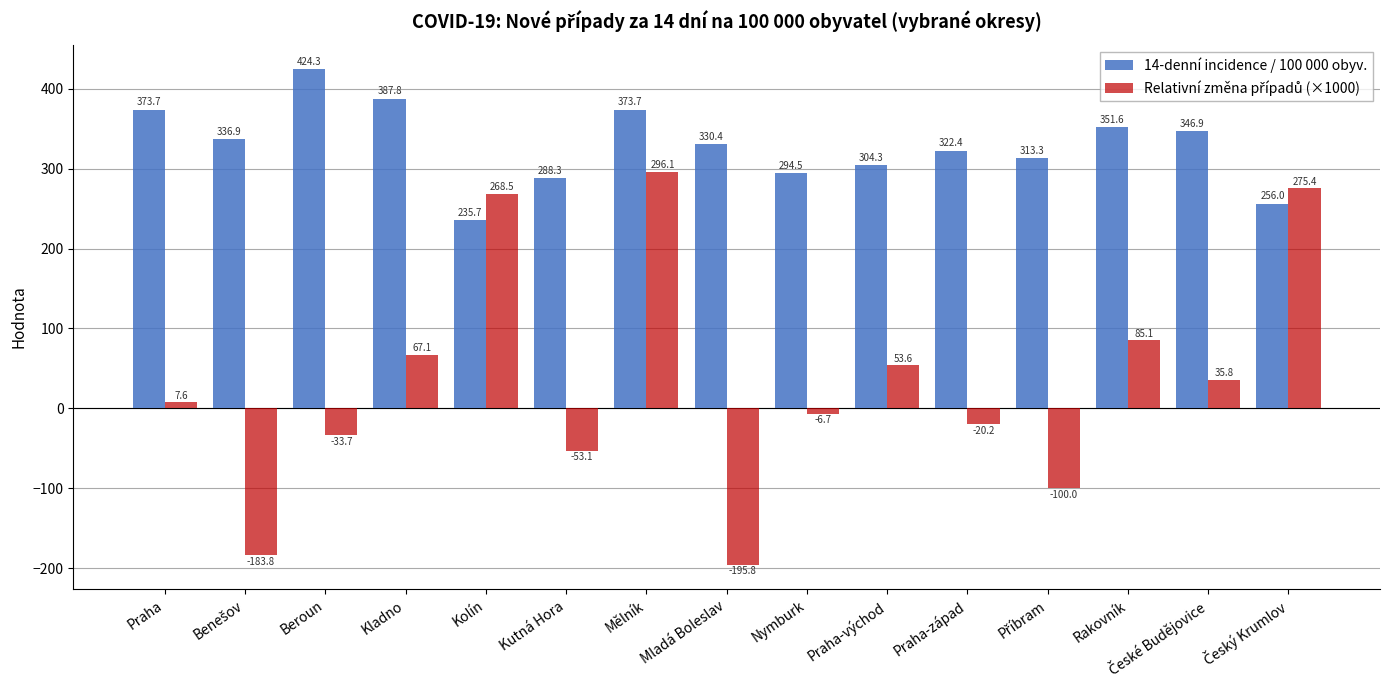

What is the label of the 4th bar from the left?

Kladno